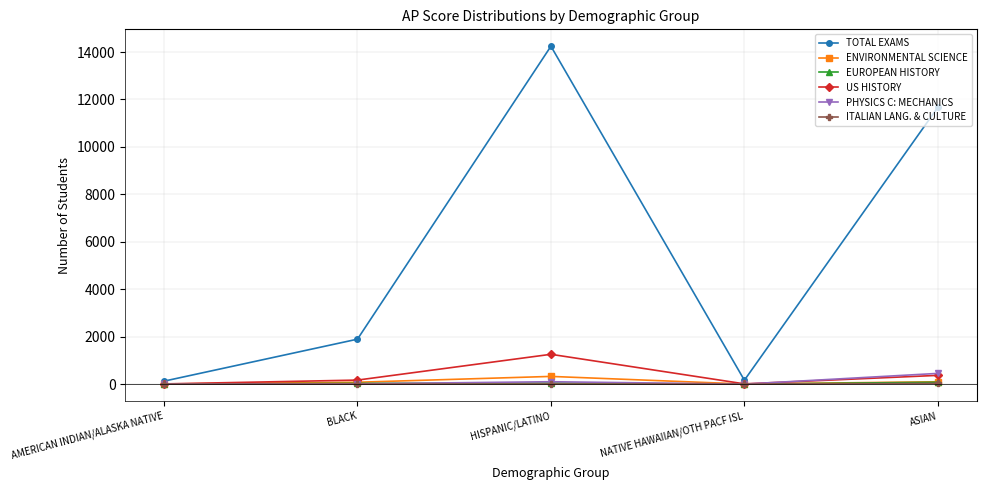

What is the difference between the maximum and second lowest values in the US HISTORY series?

1246